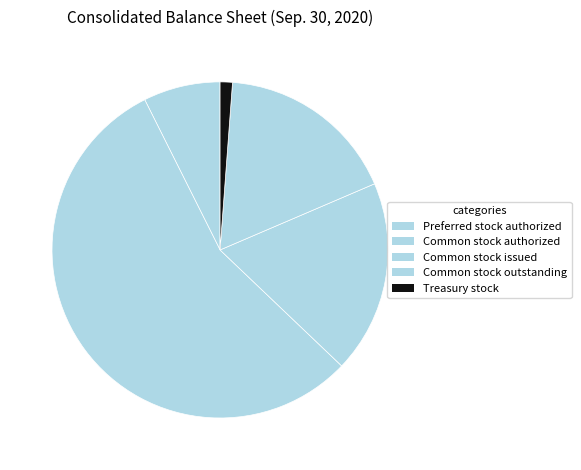

Count the number of slices in the pie.

5